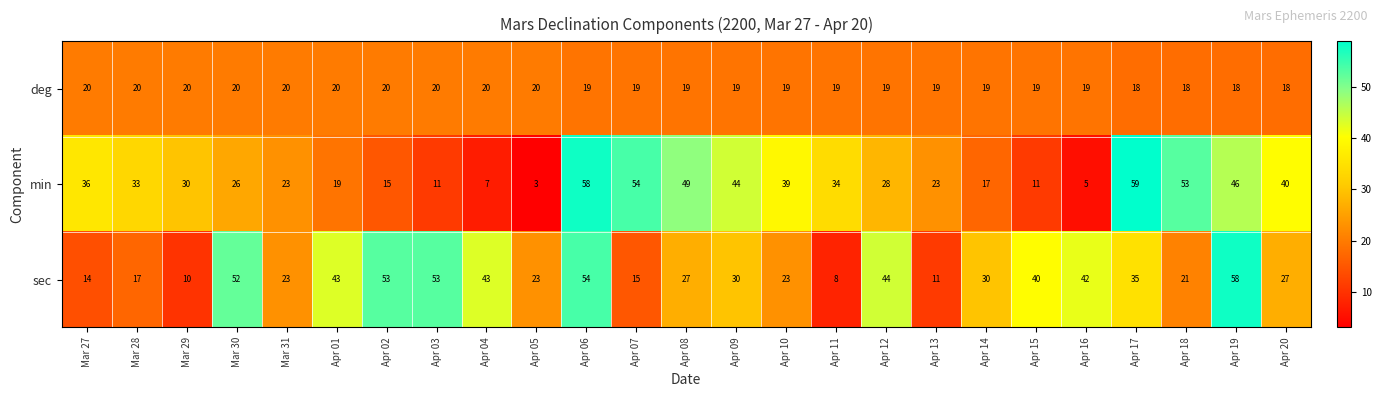

Which category has the lowest value across all series?

Apr 05